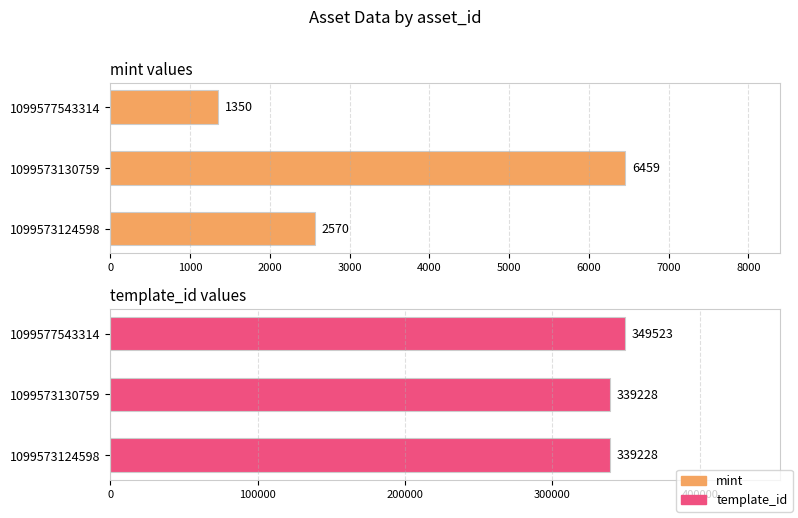

How many mint values are between 1350 and 6459?

3